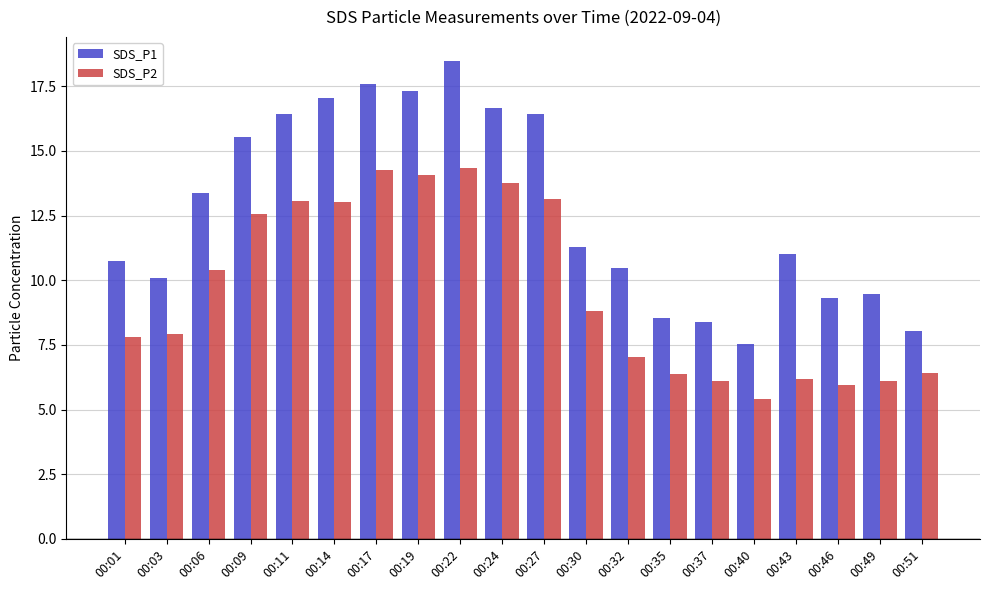

At which label does SDS_P1 reach its minimum?

00:40